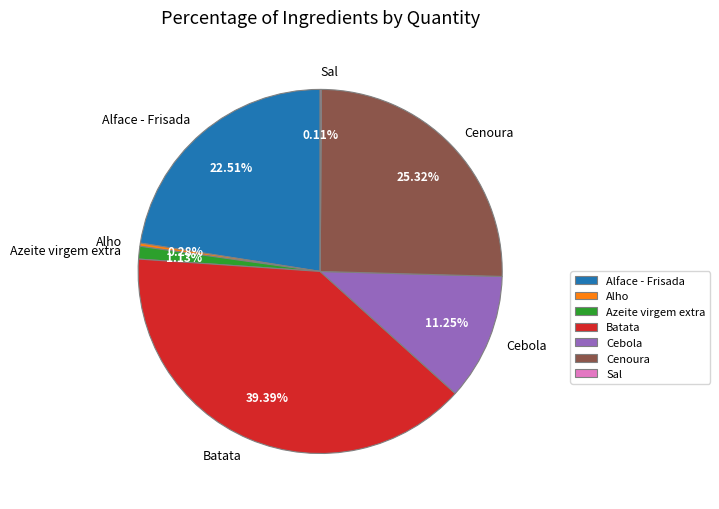

The Batata slice represents 30% of the pie. True or false?

False